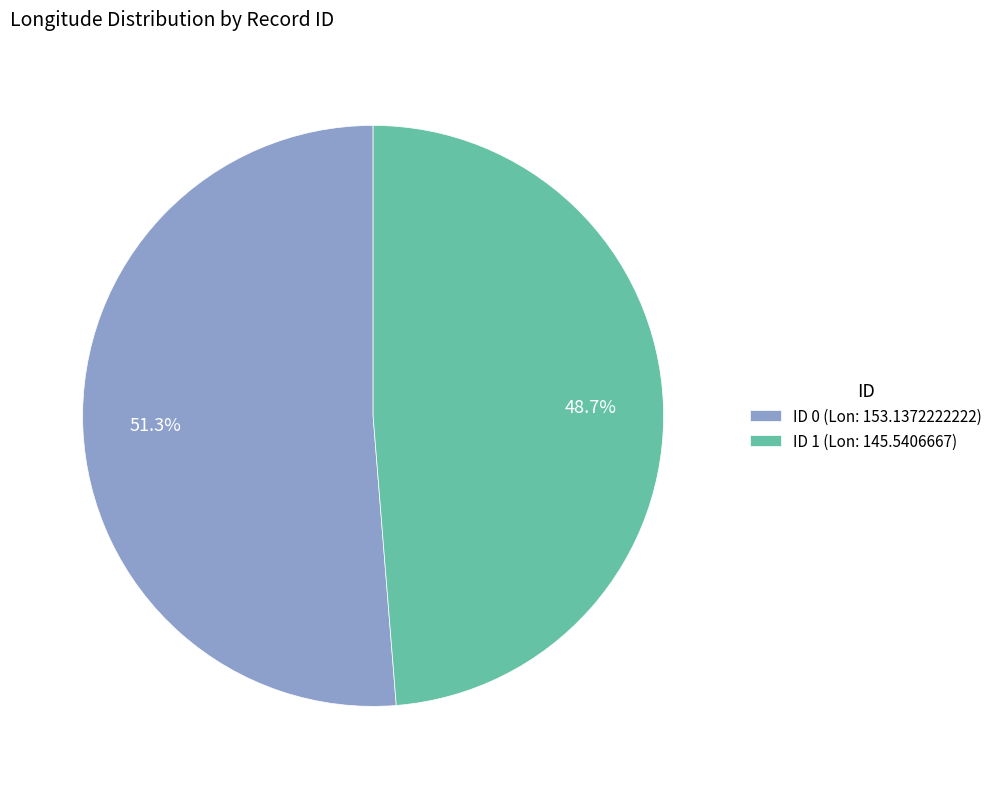

To the nearest percent, what is the difference between the largest and smallest slice percentages?

3%